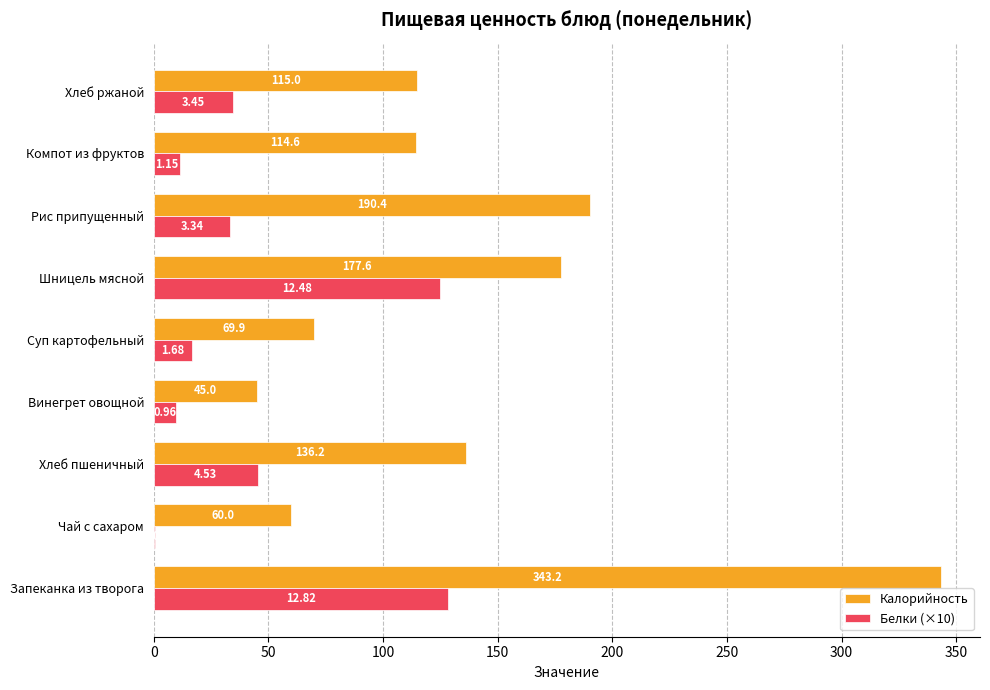

Which series changed the most between Запеканка из творога and Суп картофельный?

Калорийность